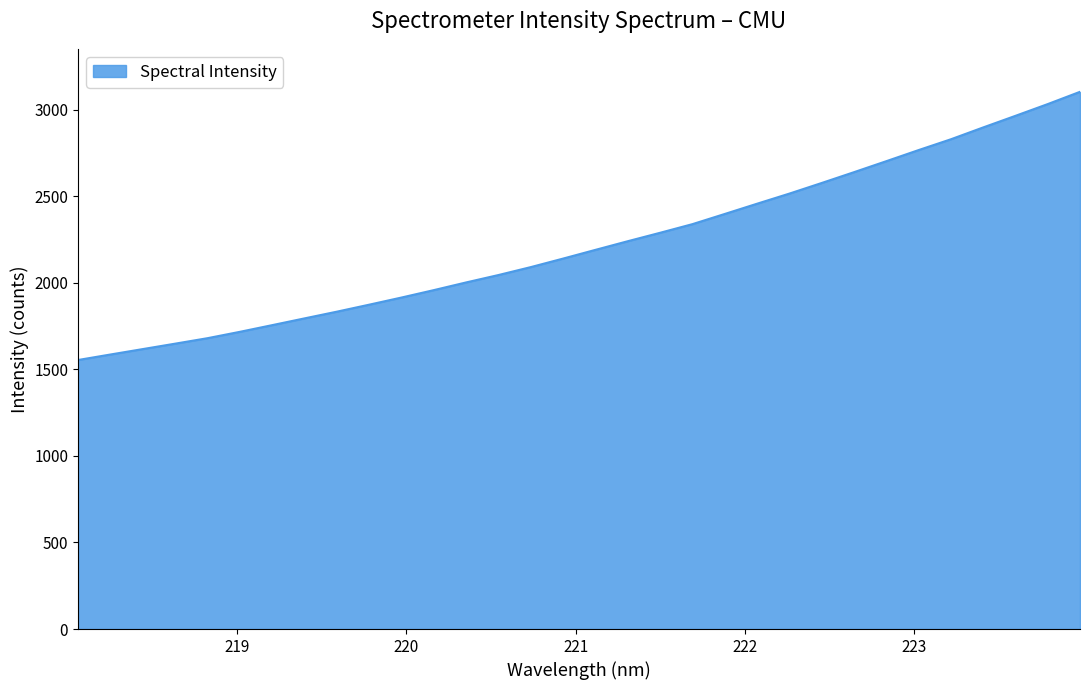

What is the minimum value shown in the chart?

1554.2